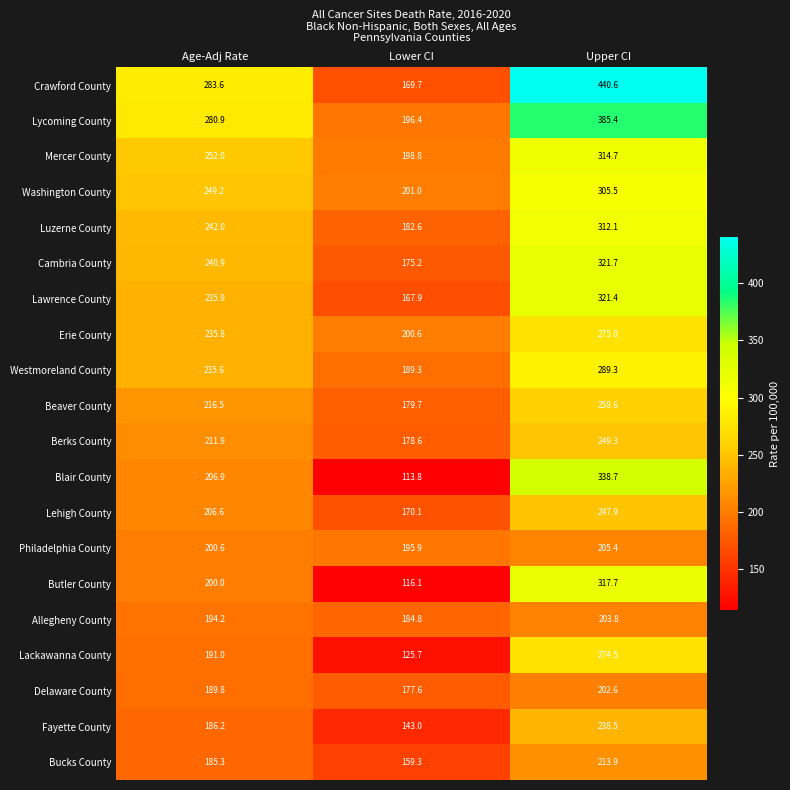

Which series changed the most between Age-Adj Rate and Lower CI?

Crawford County